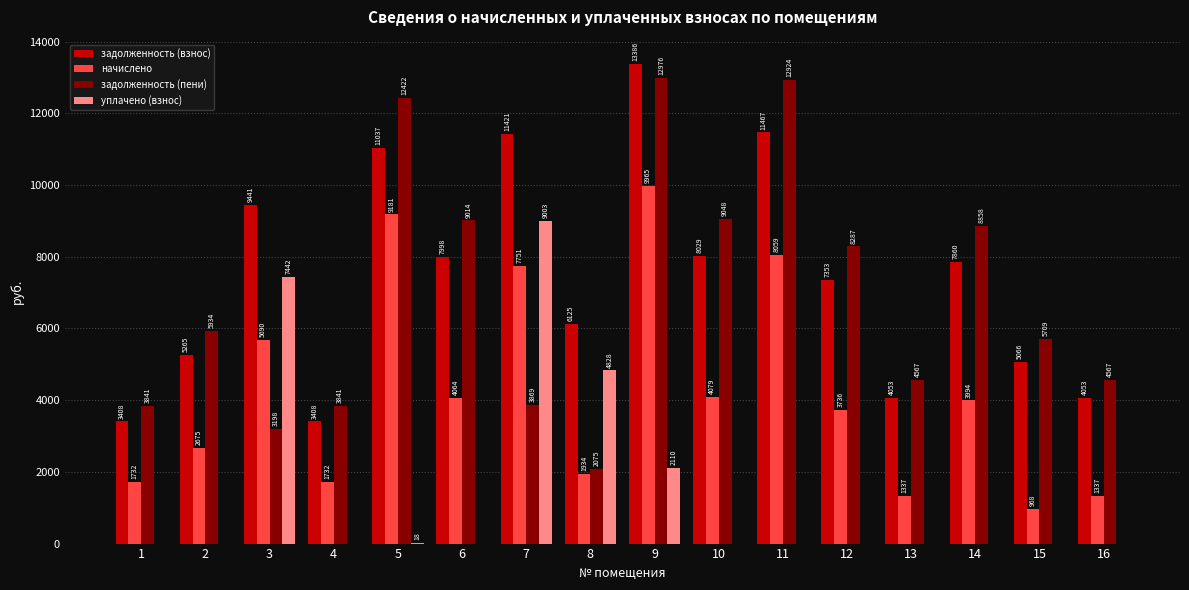

The value of начислено at 9 is 3260.5. True or false?

False